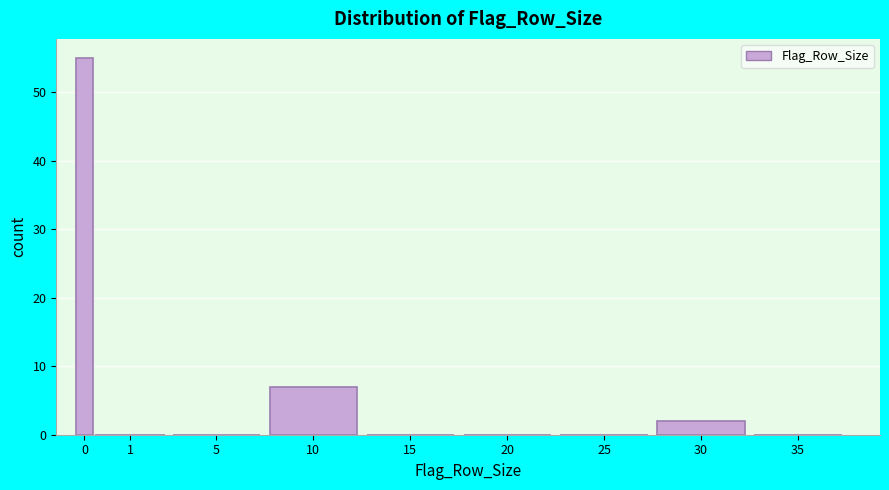

Reading left to right, what are all the values shown in this chart?

0=55	1=0	5=0	10=7	15=0	20=0	25=0	30=2	35=0